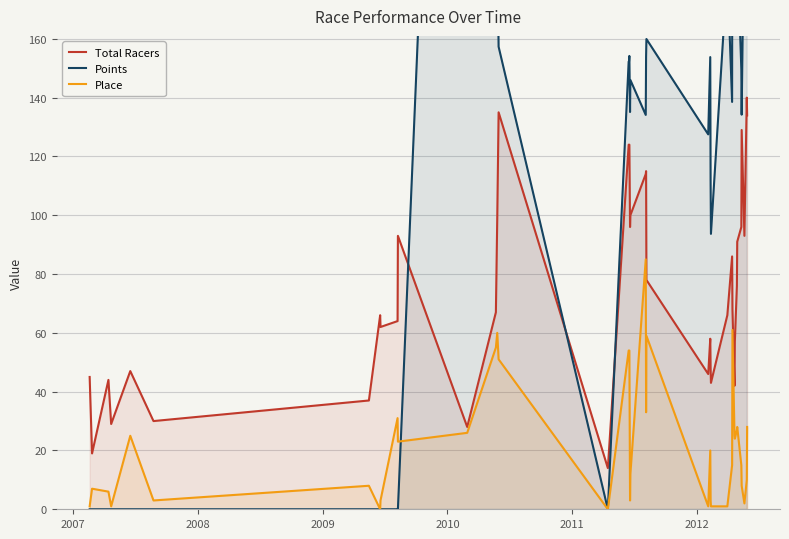

What is the lowest value of the Total Racers series?

14